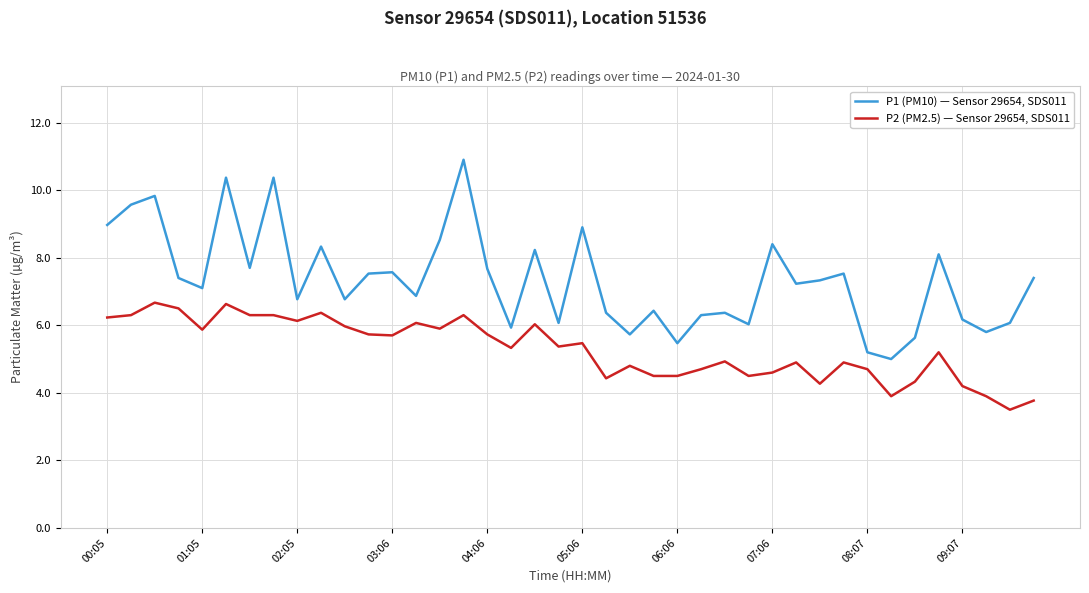

What is the smallest value displayed?

3.5